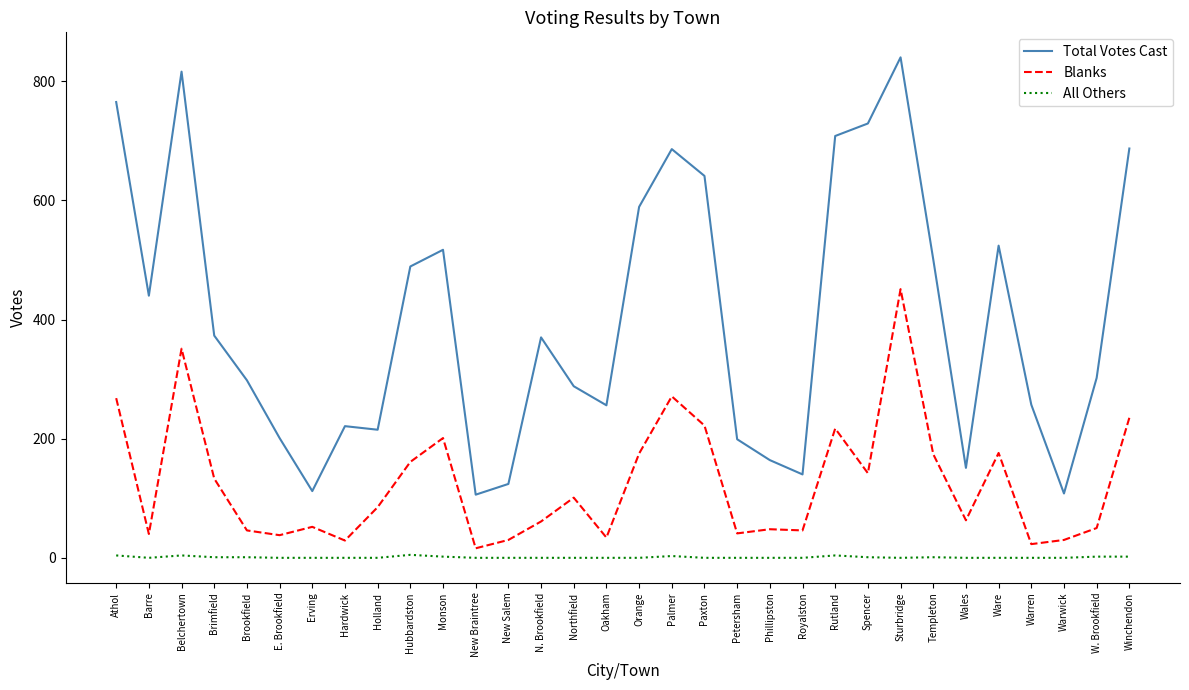

Between New Braintree and Spencer, which series saw the biggest shift?

Total Votes Cast